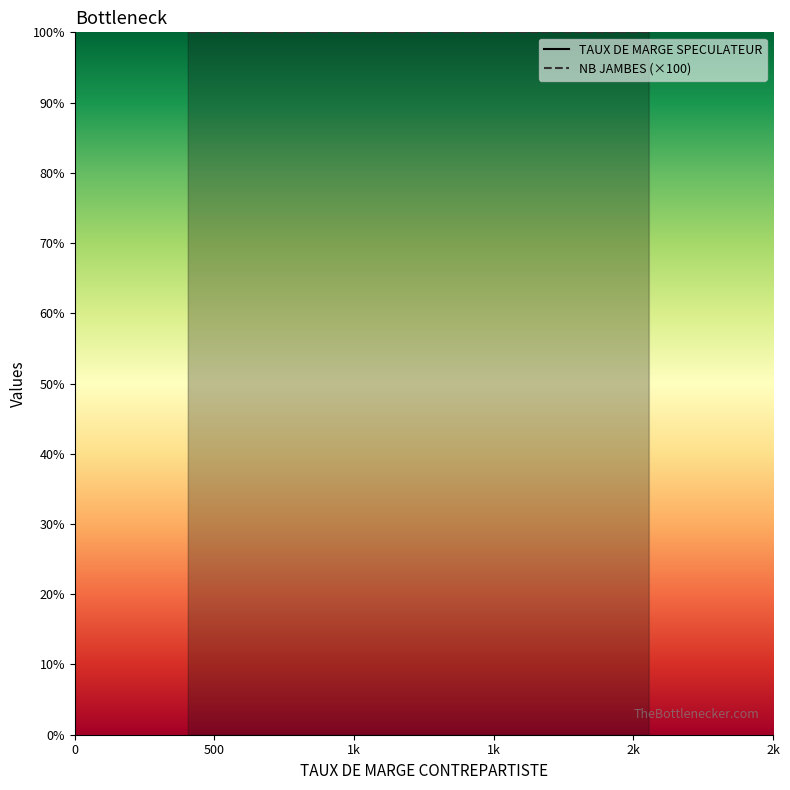

At 2056, list the series in order from largest to smallest.

TAUX DE MARGE SPECULATEUR, NB JAMBES